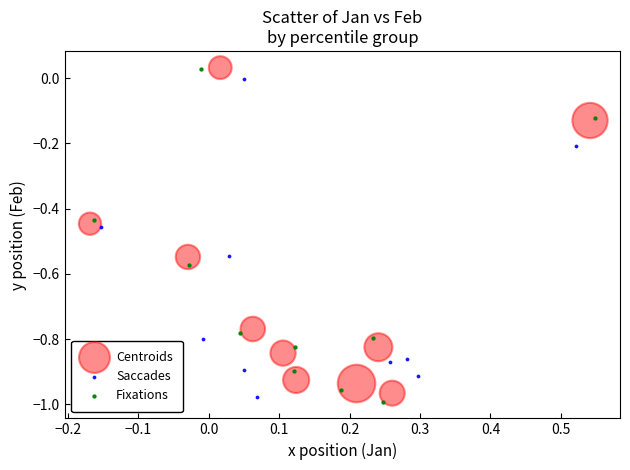

Which series has the widest spread of Y values?

Fixations